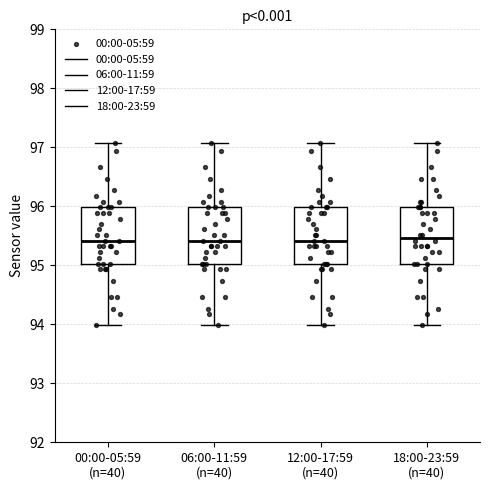

Where is the upper edge of the box for 00:00-05:59 (n=40) on the y-axis? The values are not printed on the chart, so give them approximately, as read against the axis.

96.0